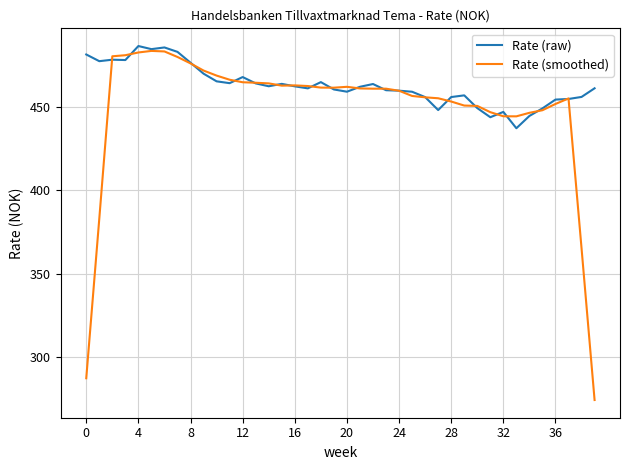

What is the minimum value shown in the chart?

274.2